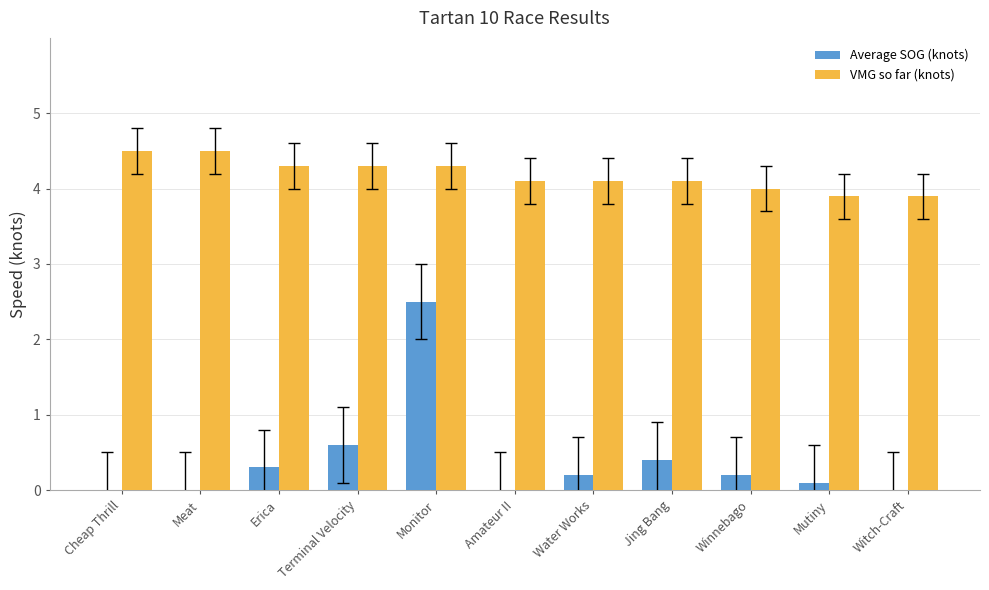

At which label is Average SOG (knots) closest to 1?

Terminal Velocity